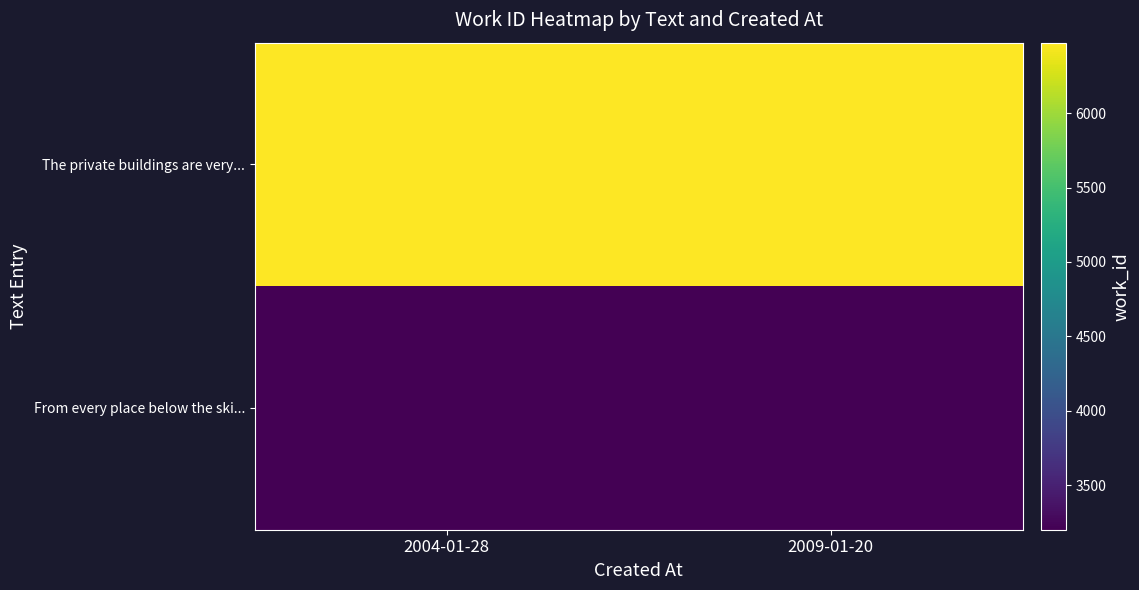

Reading left to right, transcribe all the data shown in this chart.

From every place below the ski...: 2004-01-28=3202	2009-01-20=3202
The private buildings are very...: 2004-01-28=6473	2009-01-20=6473